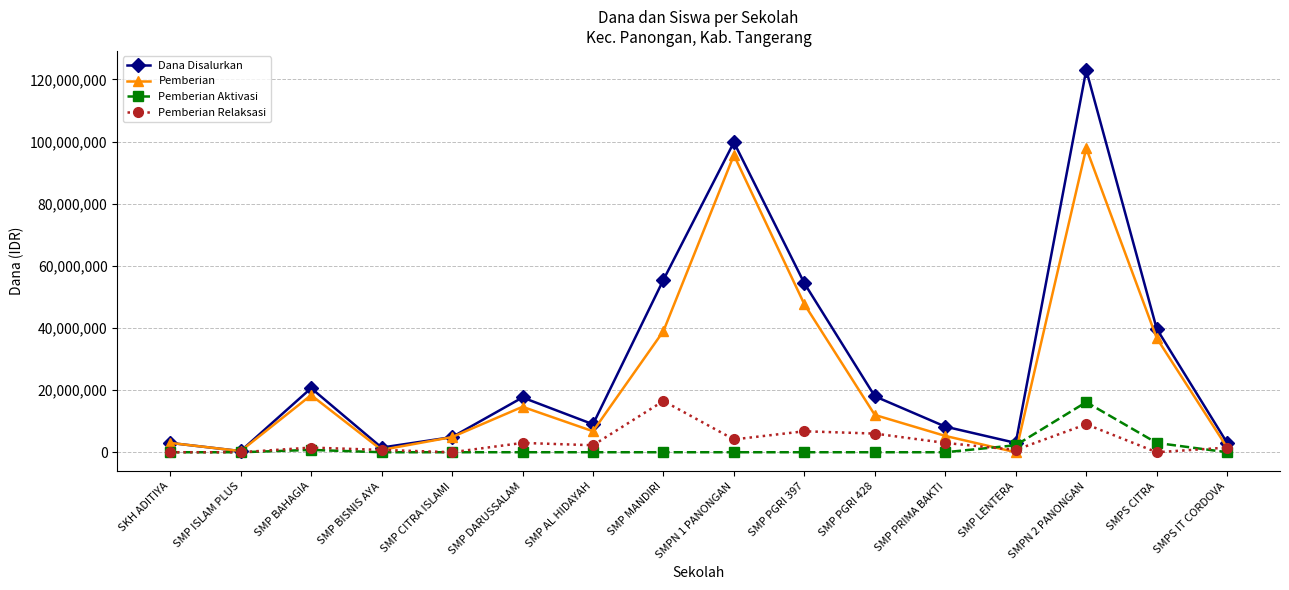

How many series are shown in this chart?

4